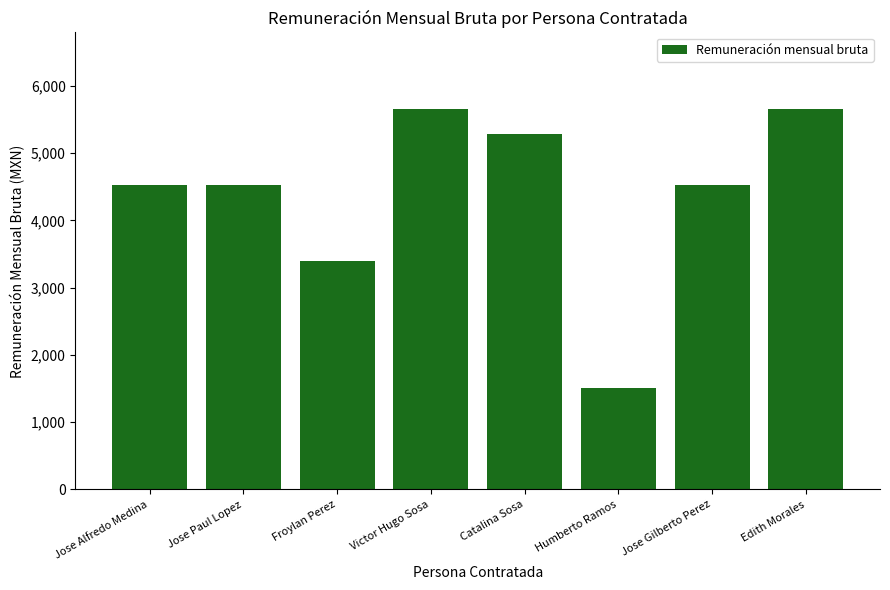

What is the change in value from Victor Hugo Sosa to Catalina Sosa?

-377.6